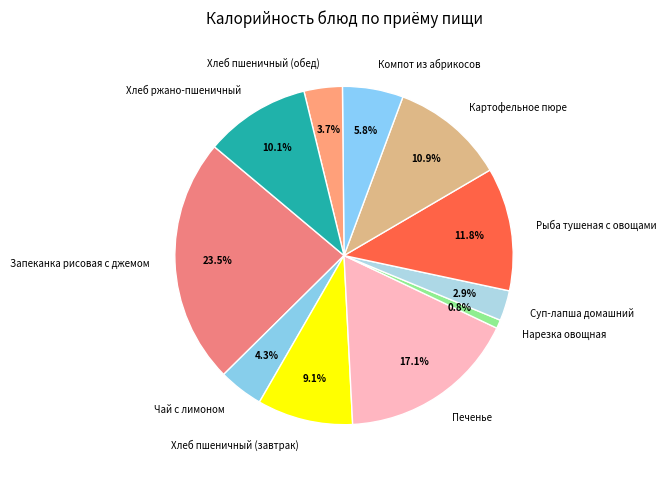

What is the largest slice in the pie chart?

Запеканка рисовая с джемом